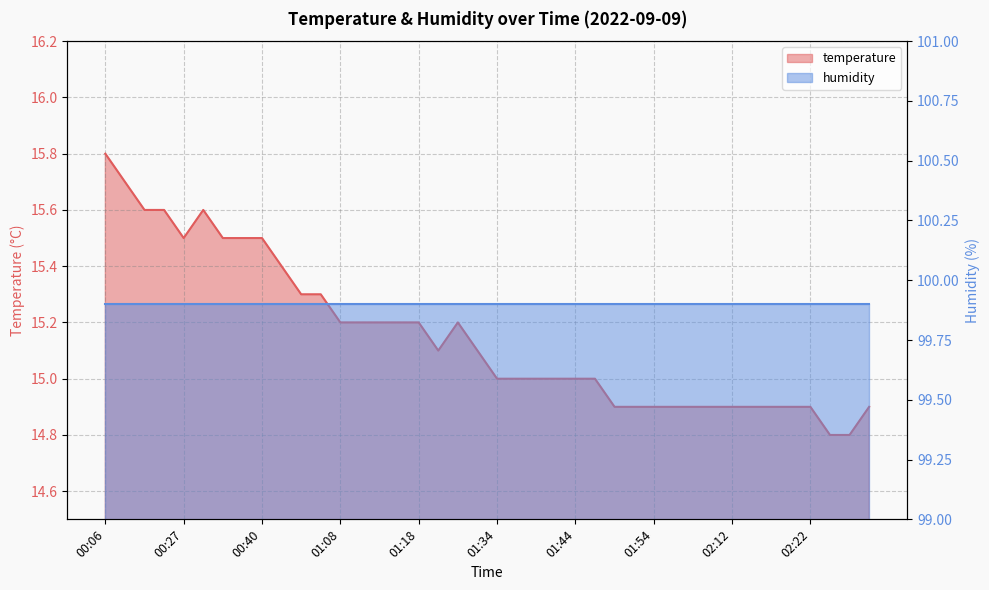

Rank the categories by value from lowest to highest.

02:25, 02:27, 01:49, 01:51, 01:54, 02:02, 02:04, 02:09, 02:12, 02:14, 02:17, 02:20, 02:22, 02:30, 01:34, 01:36, 01:39, 01:41, 01:44, 01:46, 01:21, 01:29, 01:08, 01:10, 01:13, 01:16, 01:18, 01:26, 00:57, 01:03, 00:43, 00:27, 00:35, 00:38, 00:40, 00:22, 00:25, 00:32, 00:09, 00:06